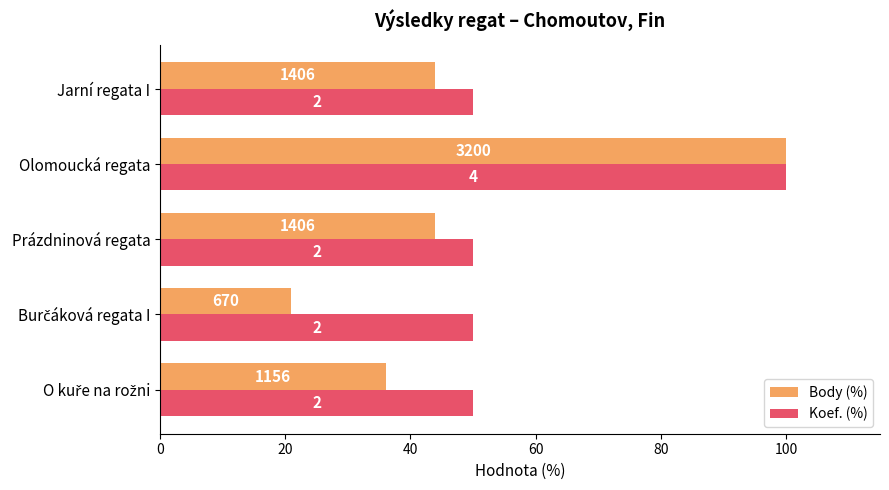

What are all the series names shown in the legend?

Body (%), Koef. (%)